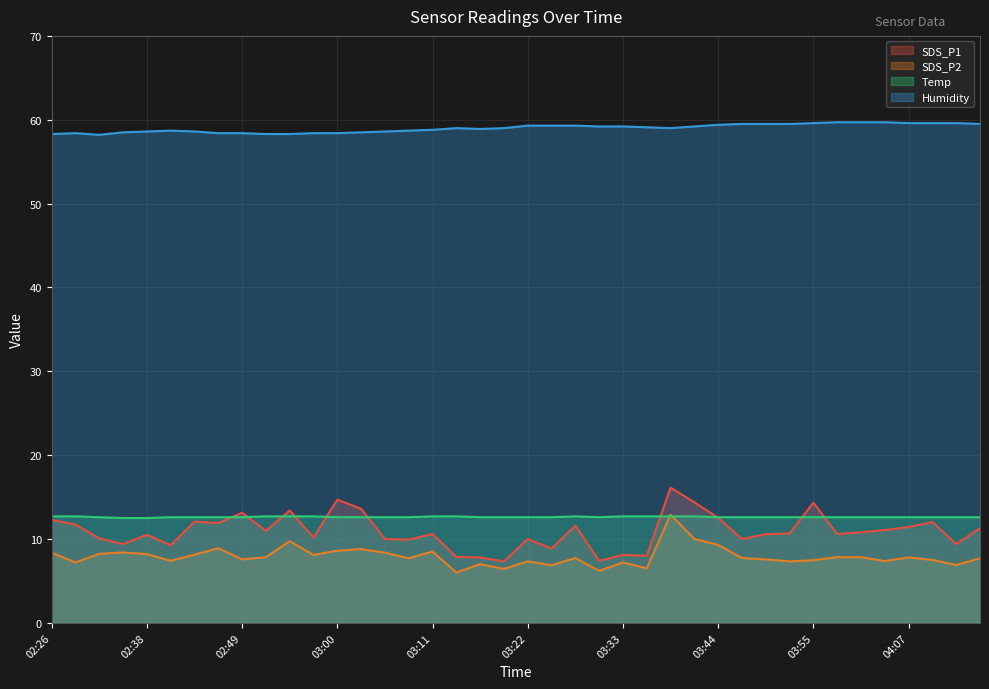

How many lines are shown in the chart?

4